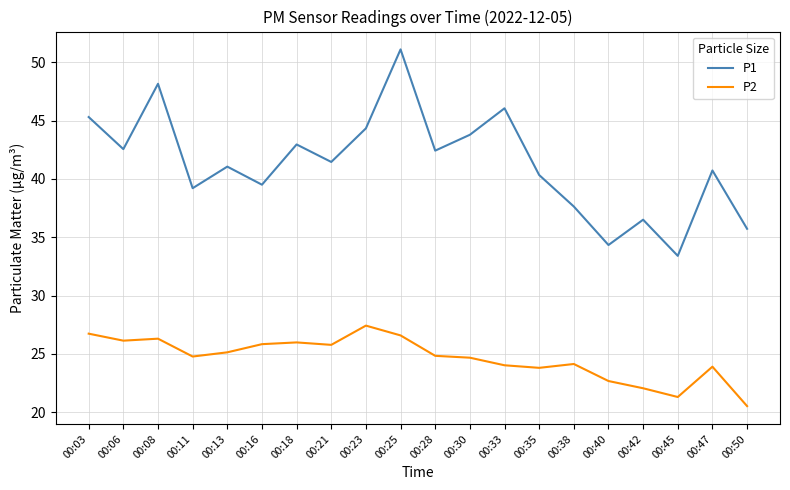

True or false: P2 and P1 cross at least once.

False